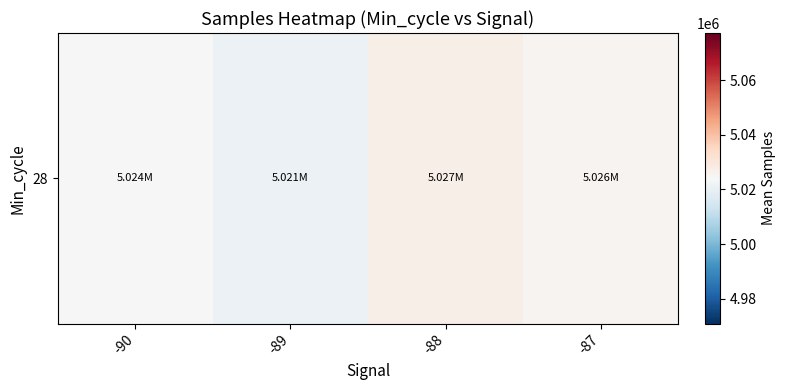

Is it true that the value at -87 is 5025649.5?

True